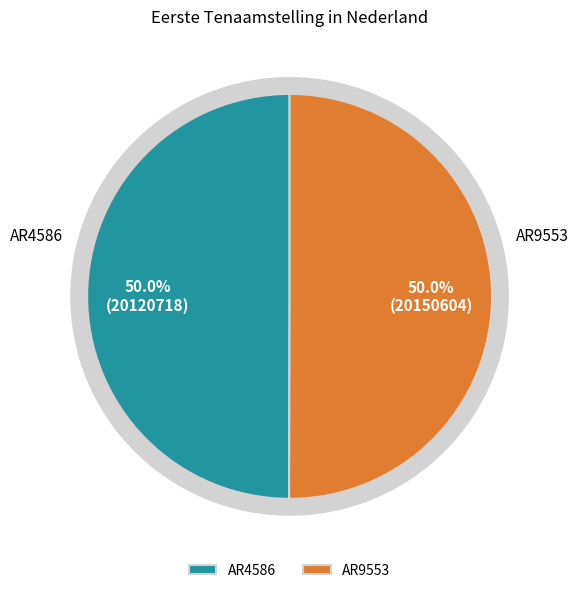

Combined, what portion of the pie is AR4586 and AR9553?

100.0%